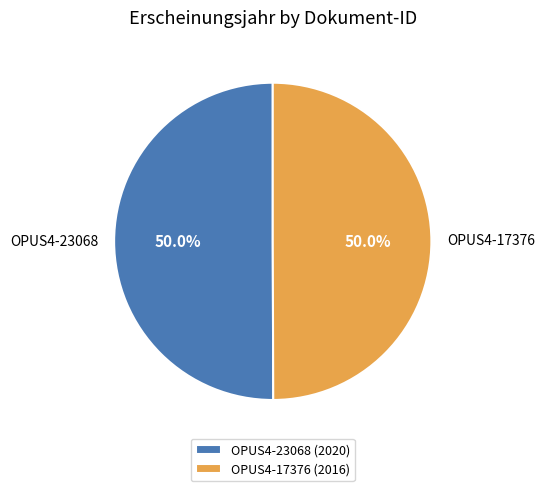

What percentage do OPUS4-23068 and OPUS4-17376 together represent?

100.0%